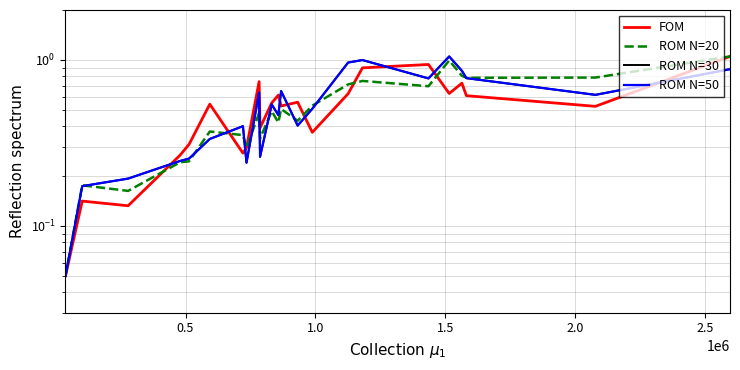

Which series has the largest total across all categories?

ROM N=30